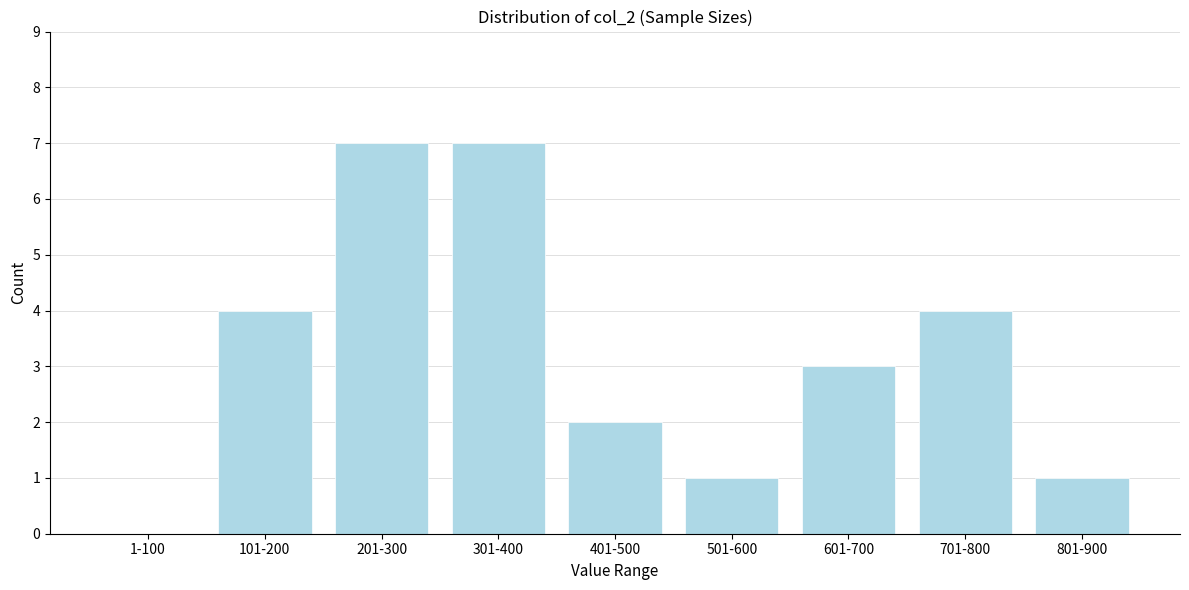

Reading right to left, extract all data points from this chart.

801-900=1	701-800=4	601-700=3	501-600=1	401-500=2	301-400=7	201-300=7	101-200=4	1-100=0